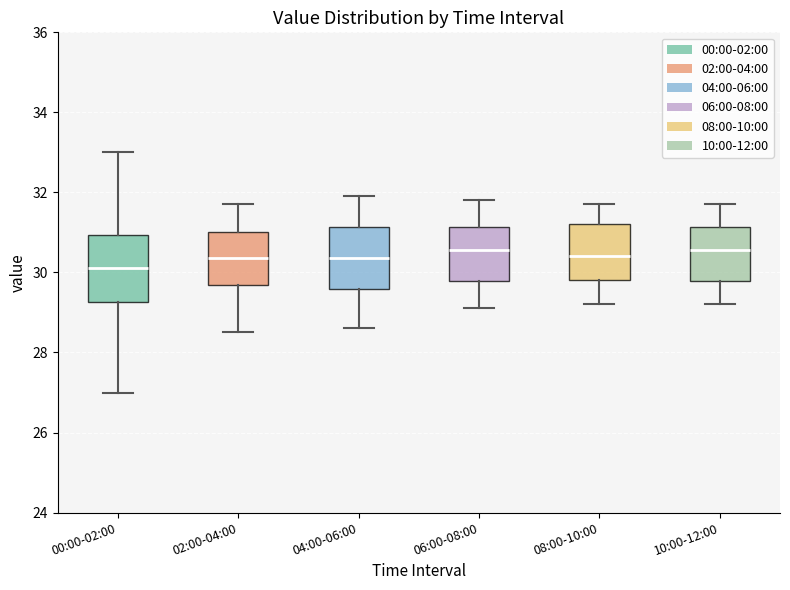

Where is the lower edge of the box for 10:00-12:00 on the y-axis? The values are not printed on the chart, so give them approximately, as read against the axis.

29.8